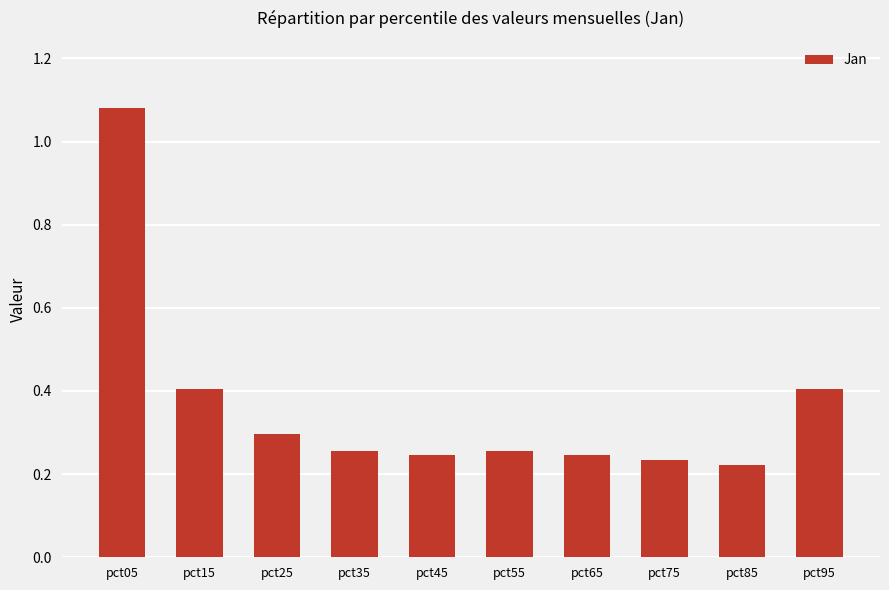

Is it true that the value at pct35 is 0.3?

True